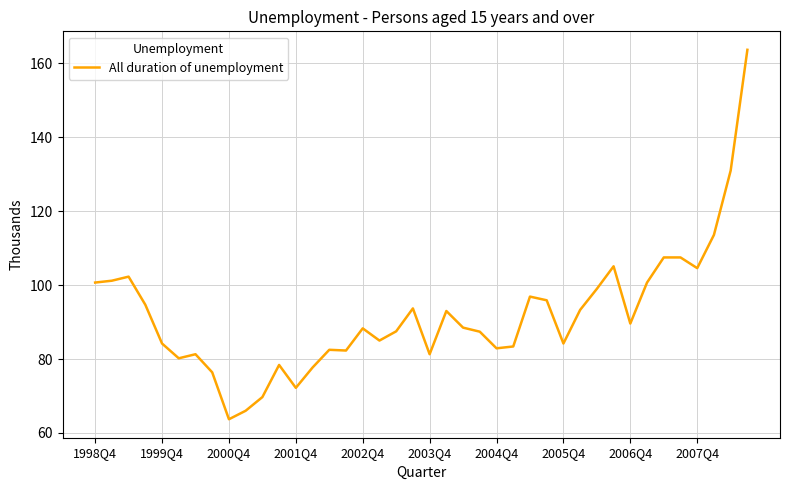

What is the greatest value displayed?

163.7